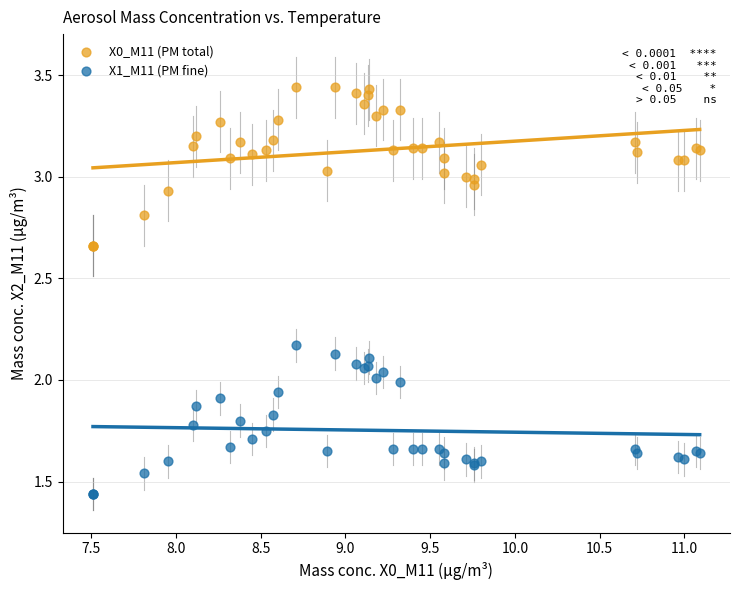

Which series reaches the minimum Y coordinate?

X1_M11 (PM fine)